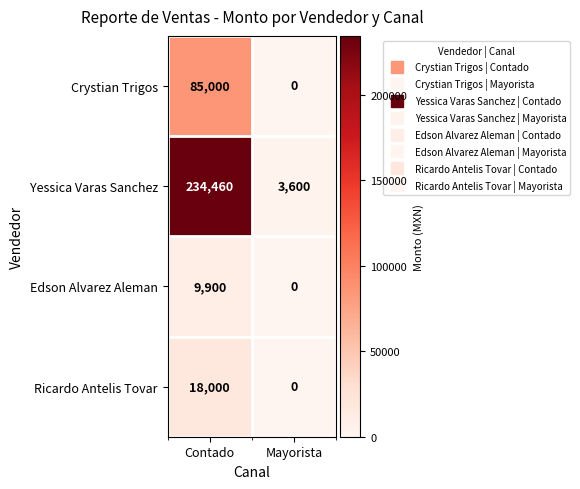

How many values in the Crystian Trigos series are below 85000?

1